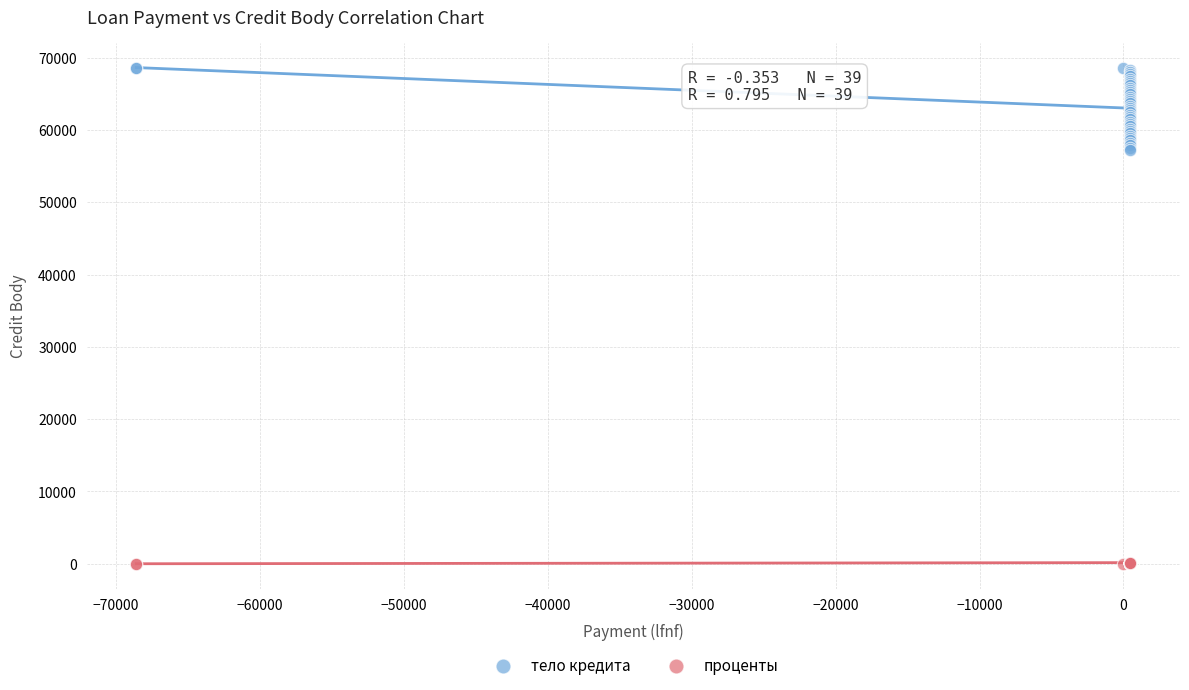

Which series contains the lowest Y value?

проценты